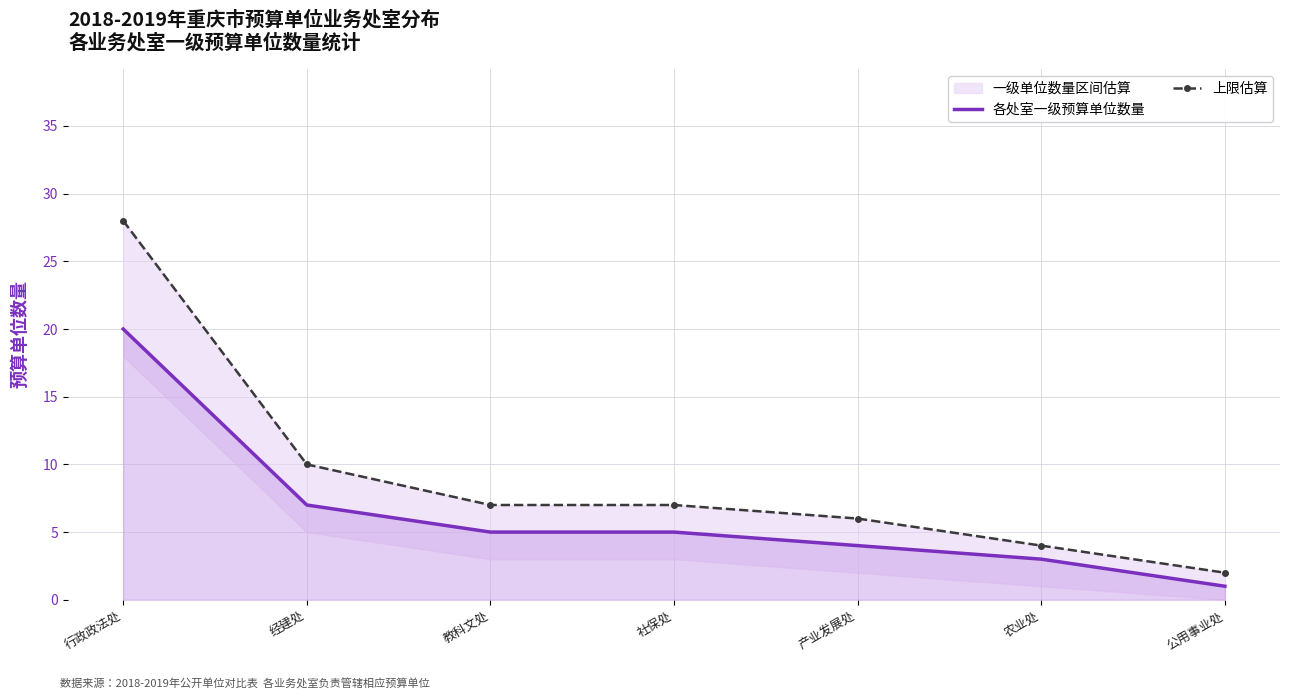

Which series changed the most between 行政政法处 and 产业发展处?

上限估算